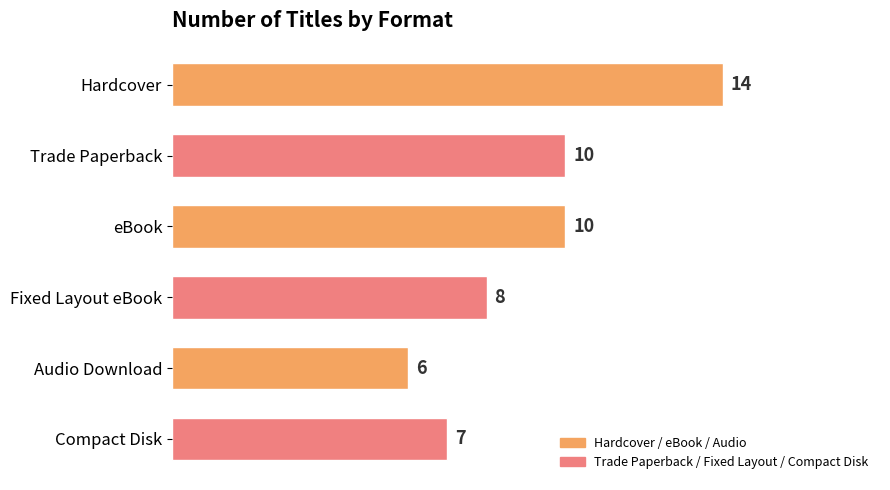

Read the value at Hardcover.

14